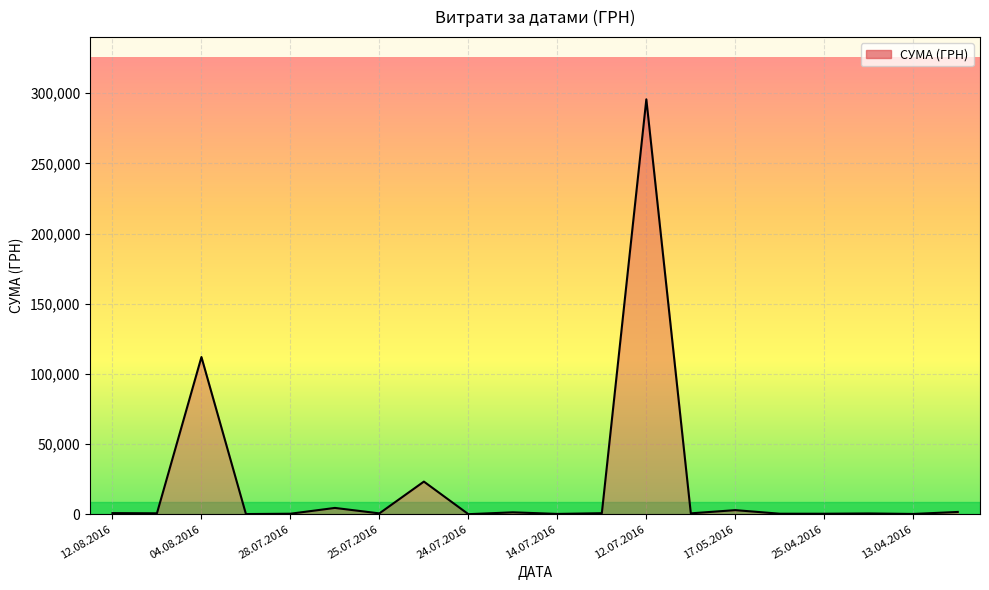

What is the difference between the maximum and minimum values?

295627.4